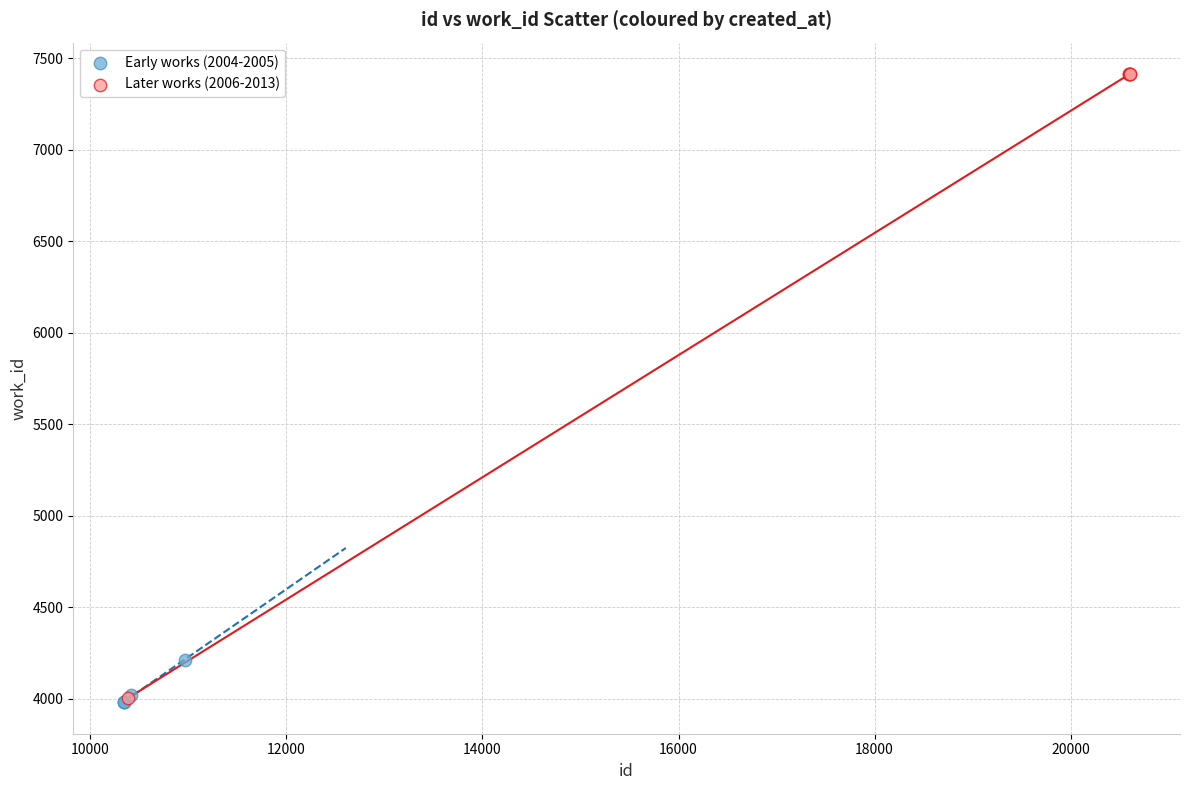

Which series contains the highest Y value?

Later works (2006-2013)